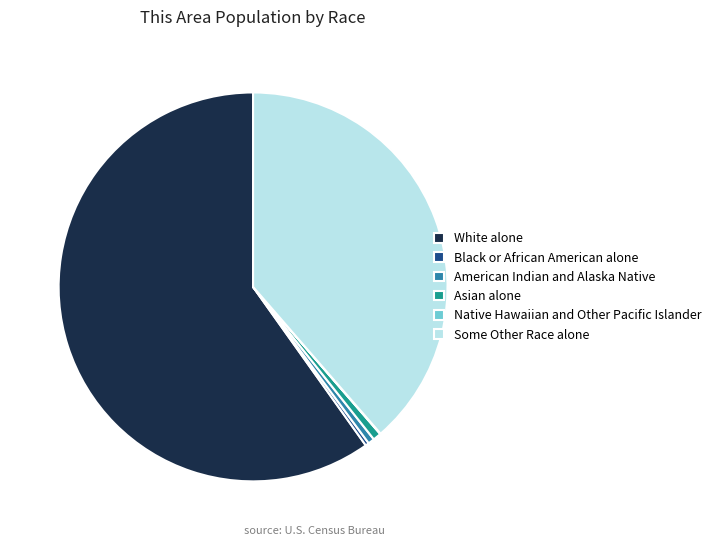

What is the ratio of the value at White alone to the value at Black or African American alone?

200.3